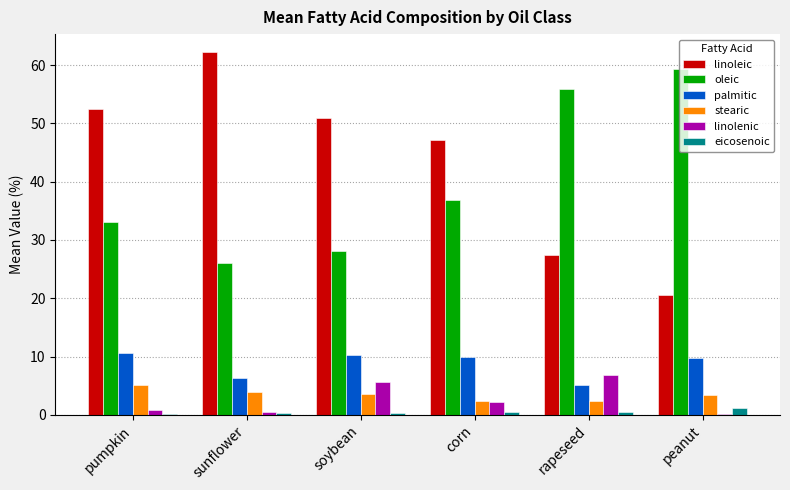

Where is palmitic nearest to the value 7?

sunflower